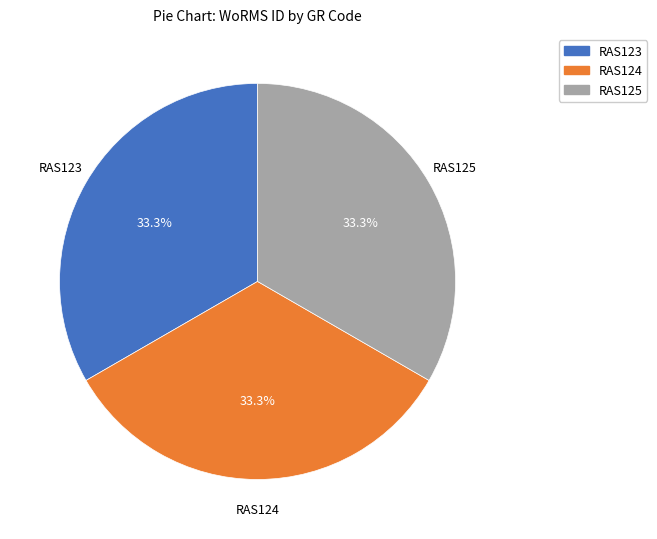

True or false: RAS124 accounts for 33% of the total.

True